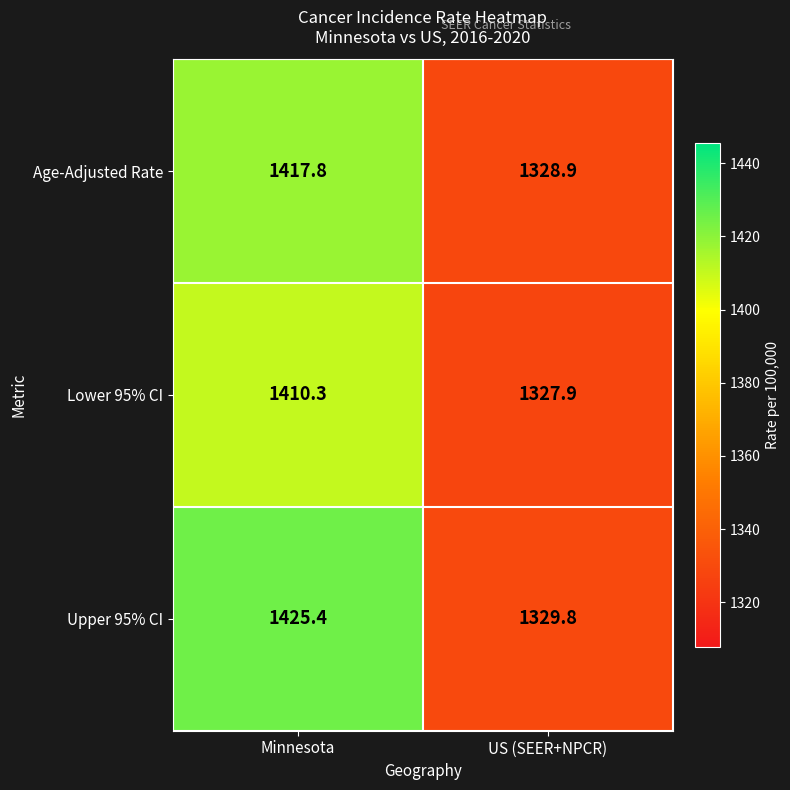

Rank the categories by Upper 95% CI value from lowest to highest.

US (SEER+NPCR), Minnesota